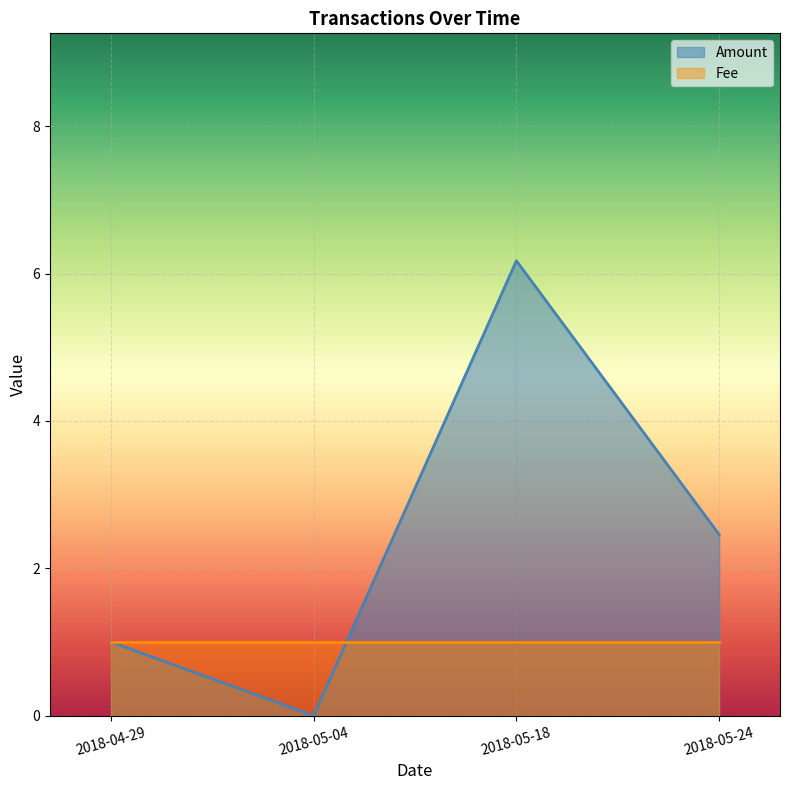

True or false: Fee and Amount intersect in this chart.

True